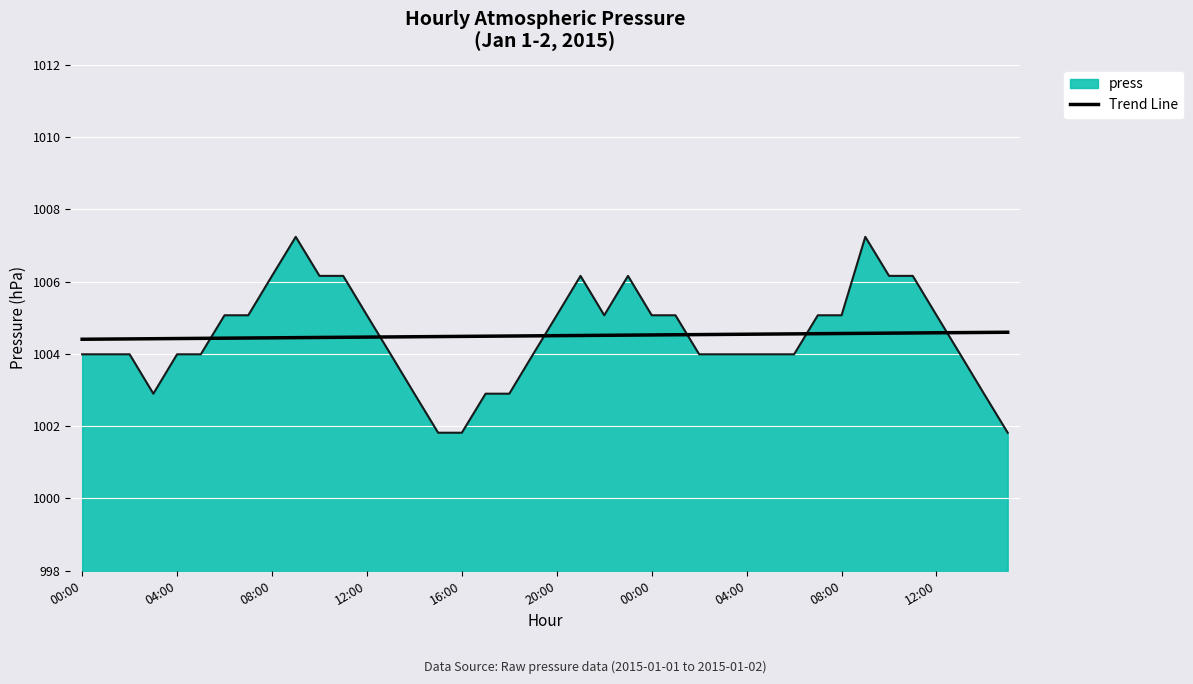

Which series has the widest spread of values?

press